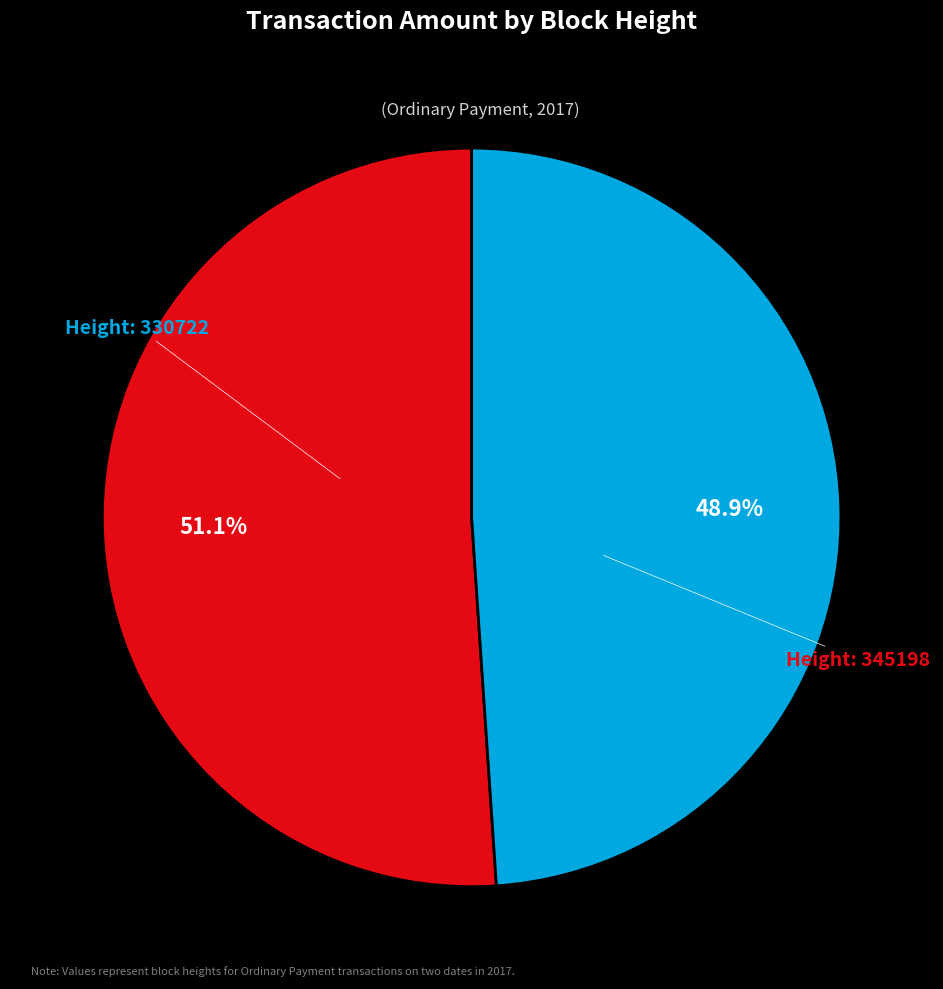

Is there any slice that represents more than half of the pie?

Yes